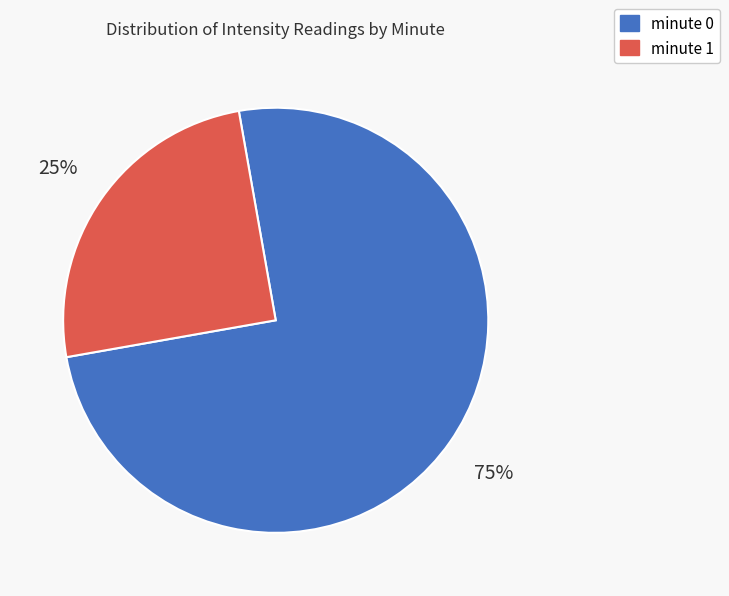

Is the sum of minute 0 and minute 1 greater than half?

Yes